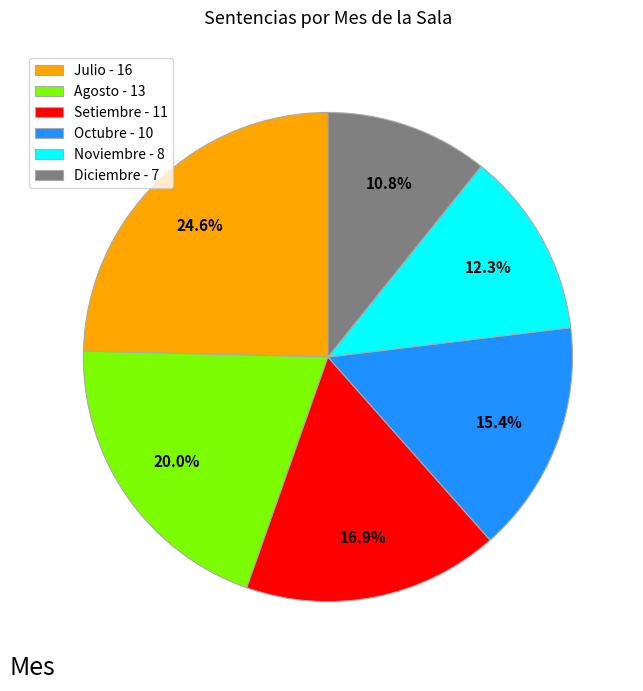

Rank the categories by value from highest to lowest.

Julio - 16, Agosto - 13, Setiembre - 11, Octubre - 10, Noviembre - 8, Diciembre - 7